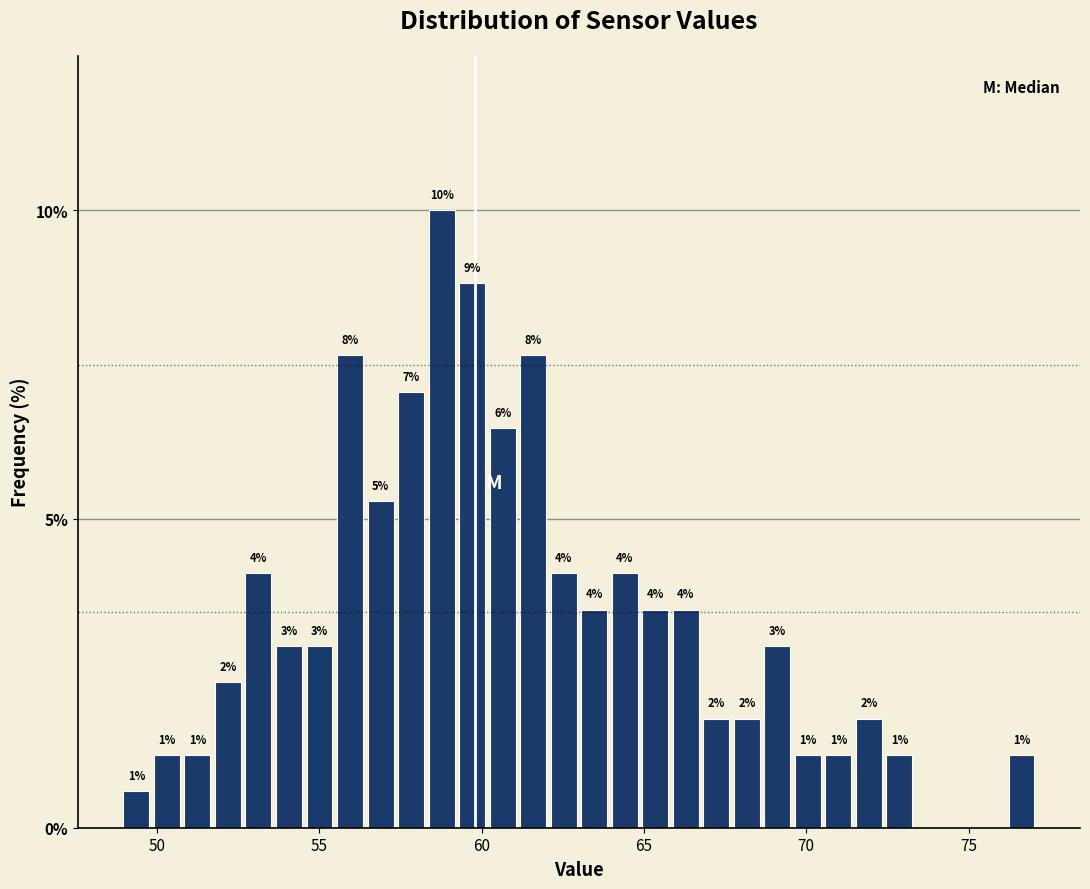

Read against the x-axis, roughly where is the centre of the tallest bar?

59.0